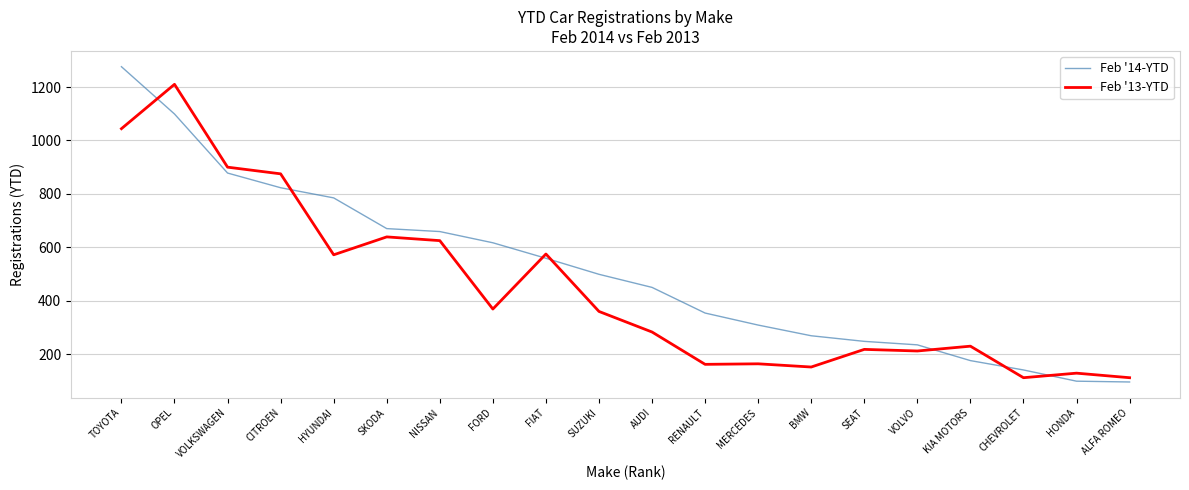

Where does the Feb '13-YTD series first go above 360?

TOYOTA